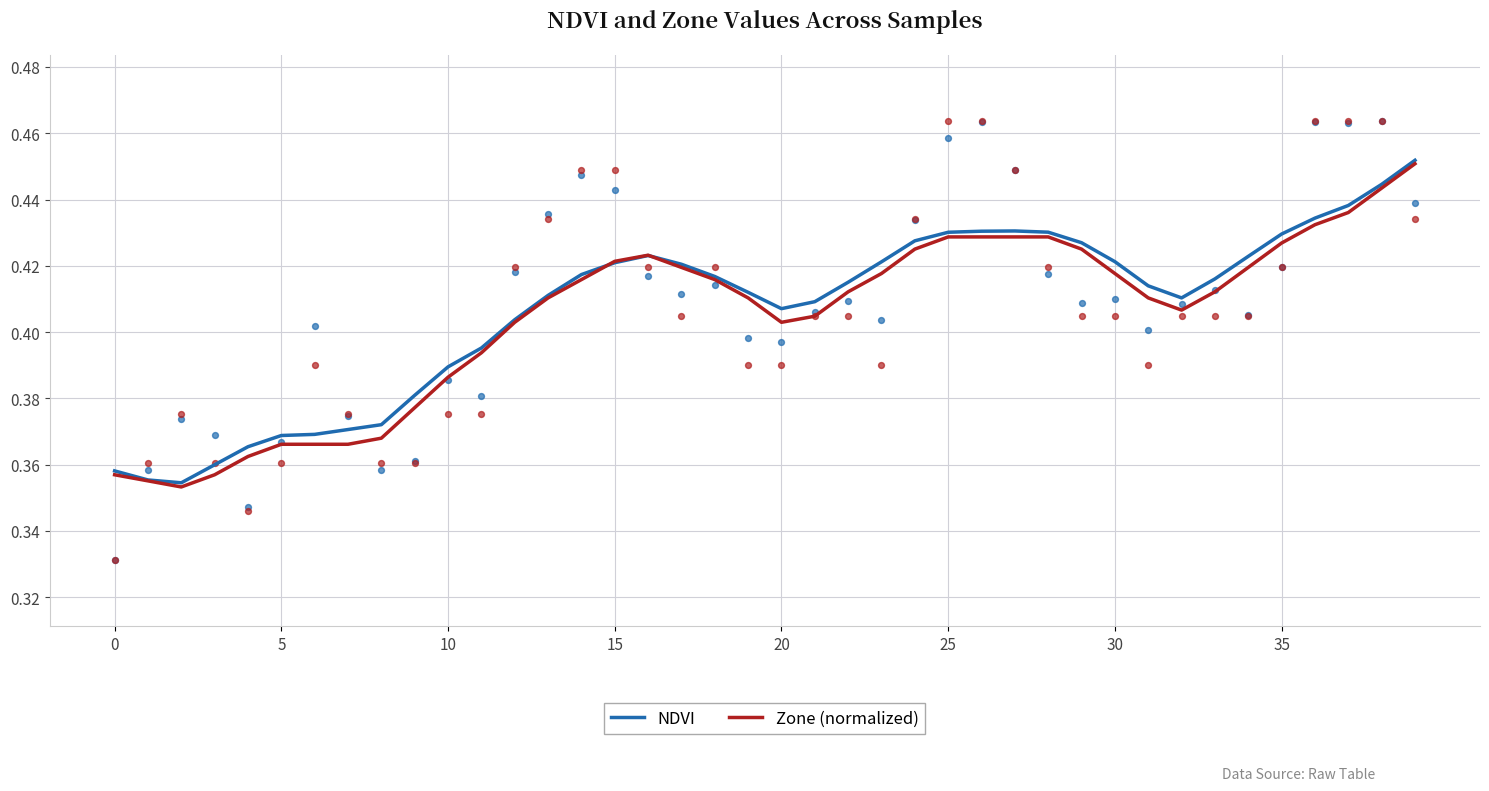

What is the total value across all series at 21?

0.8